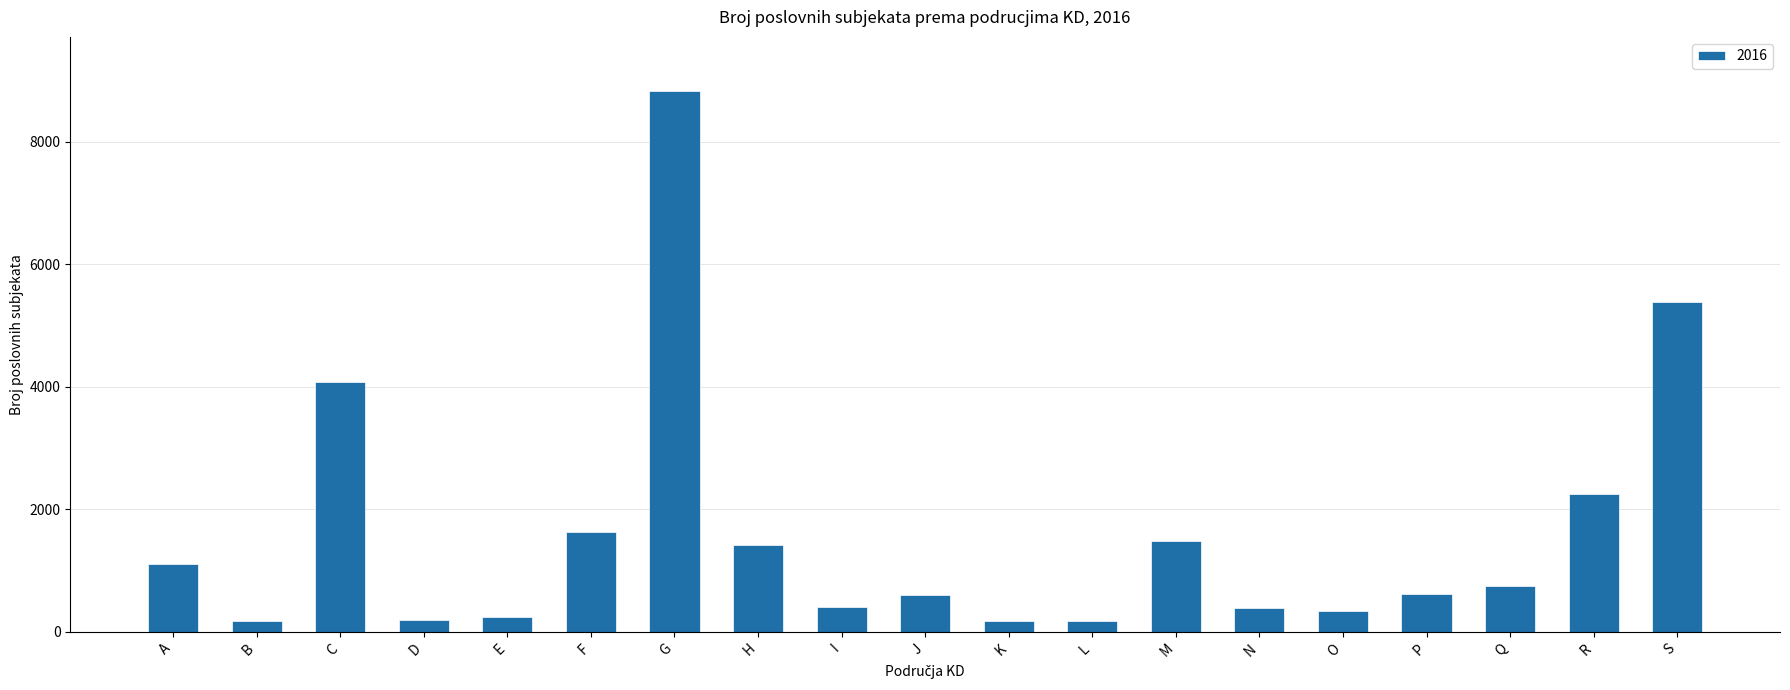

What is the value of the 10th bar from the left?

595